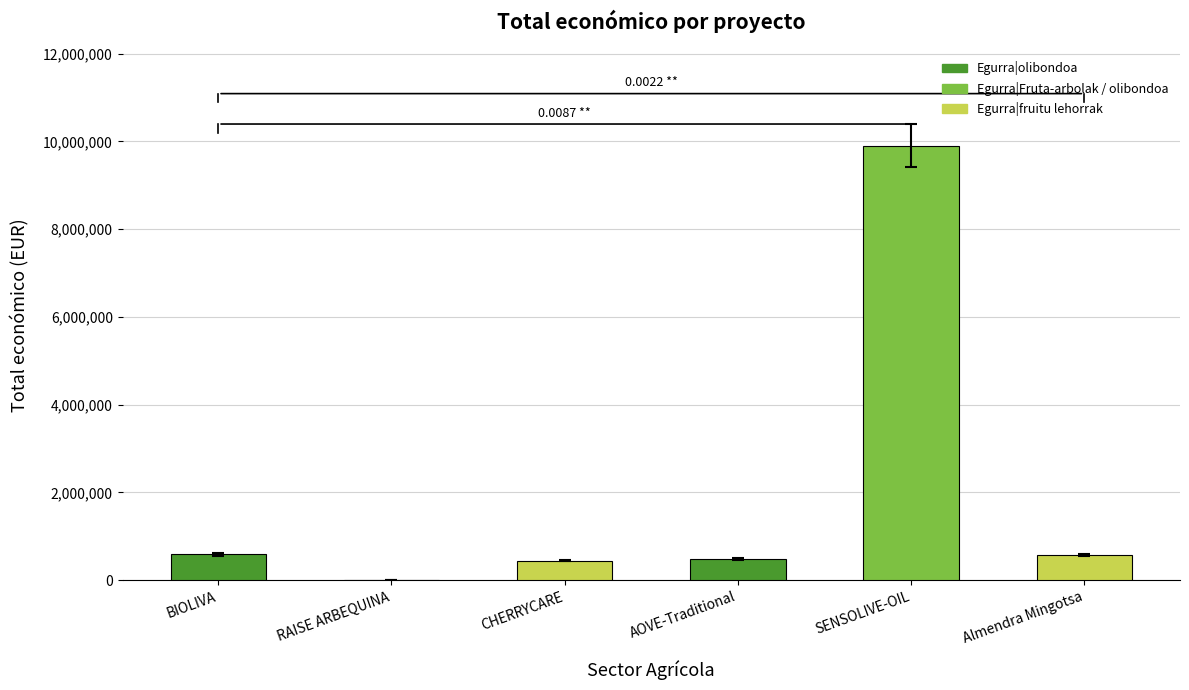

Between SENSOLIVE-OIL and CHERRYCARE, which is larger?

SENSOLIVE-OIL